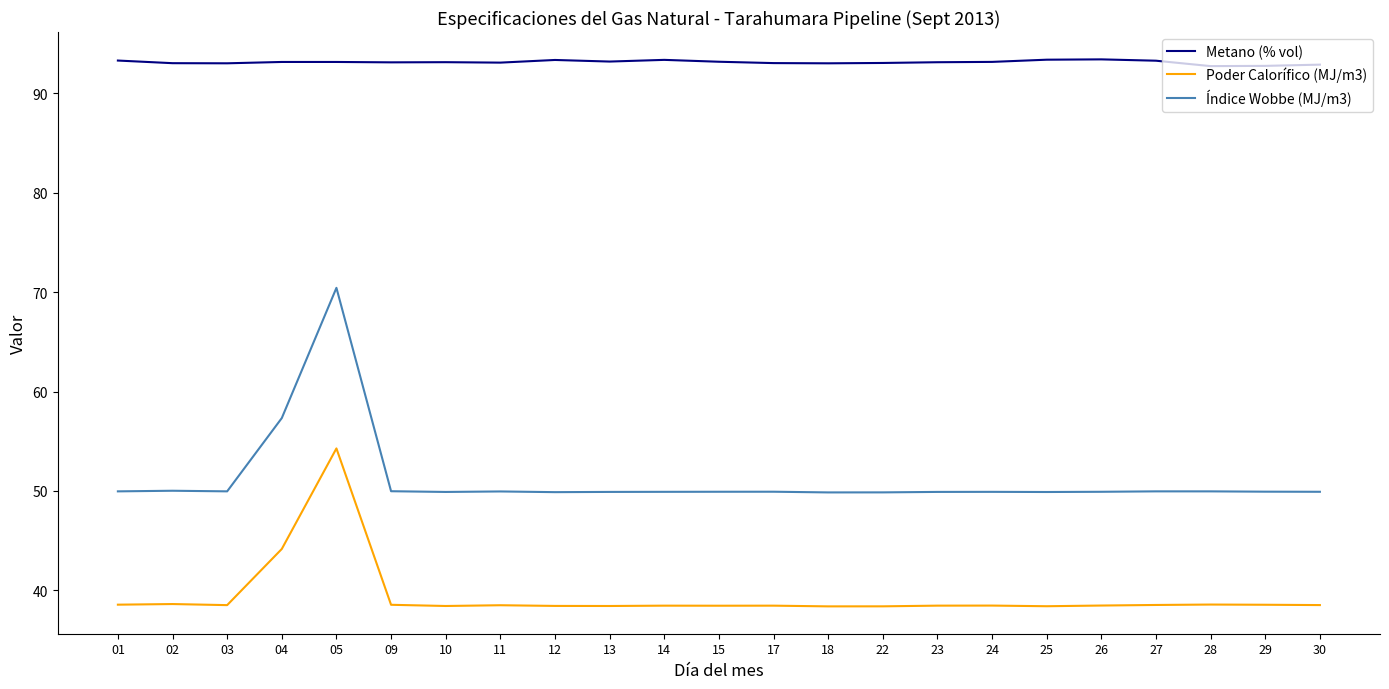

Rank the series by their average value, from lowest to highest.

Poder Calorífico (MJ/m3), Índice Wobbe (MJ/m3), Metano (% vol)